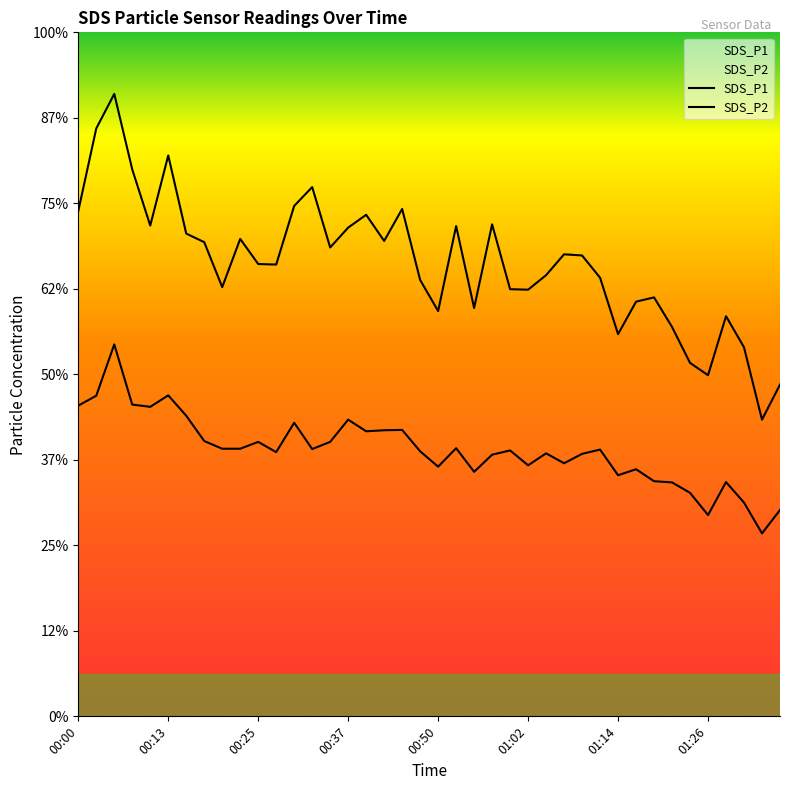

In SDS_P2, how many points are higher than both neighbors (excluding endpoints)?

12